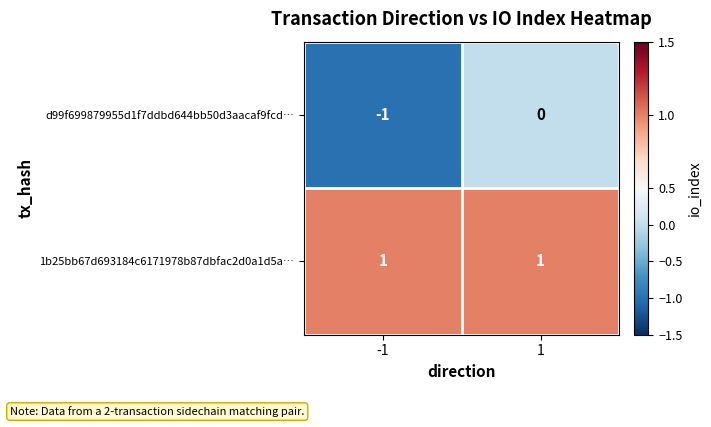

The value of 1b25bb67d693184c6171978b87dbfac2d0a1d5a… at 1 is 1. True or false?

True